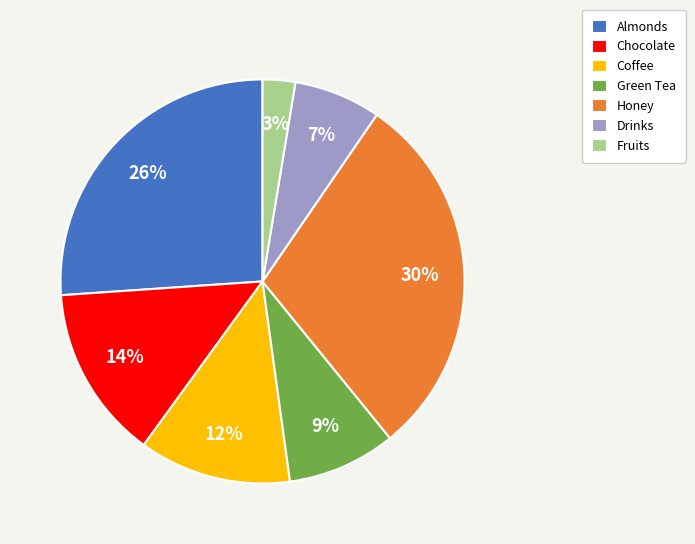

Between Drinks and Almonds, which is larger?

Almonds